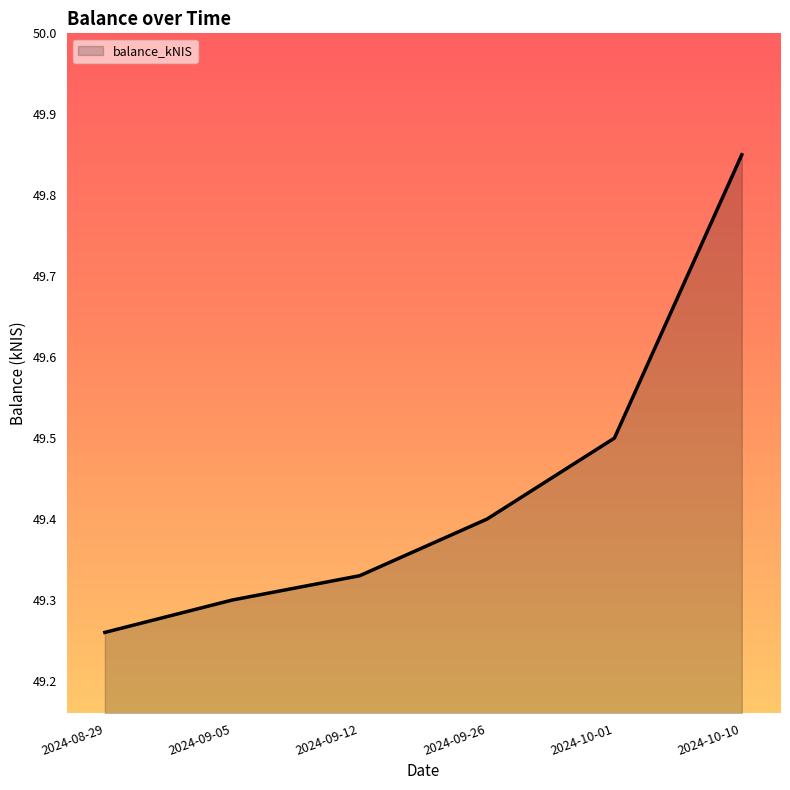

What is the ratio of the value at 2024-09-12 to the value at 2024-09-05?

1.0